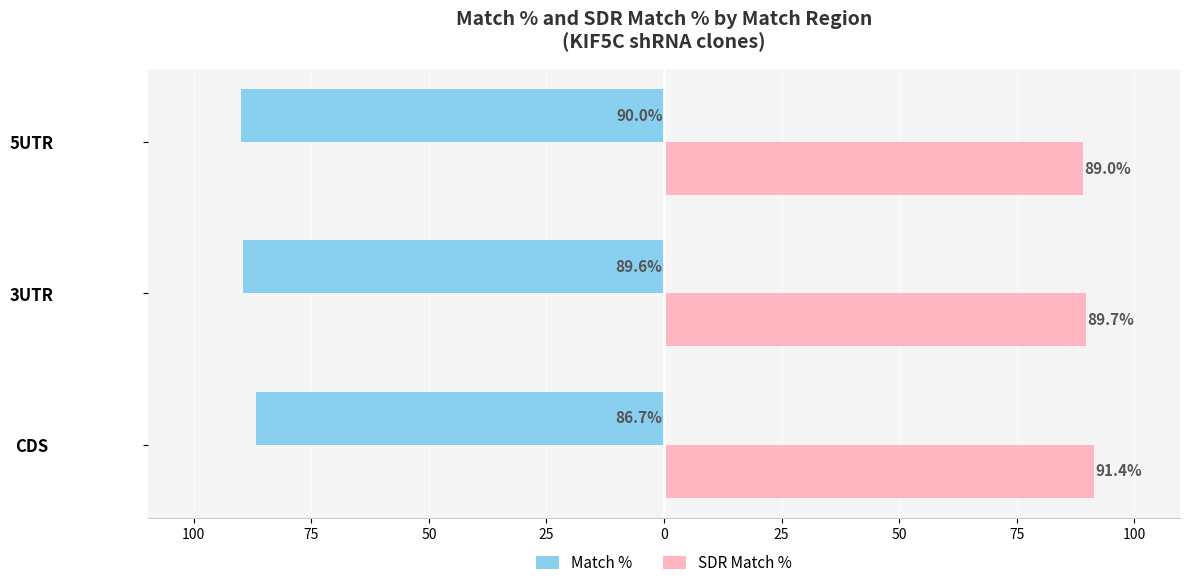

What is the minimum value shown in the chart?

-90.0